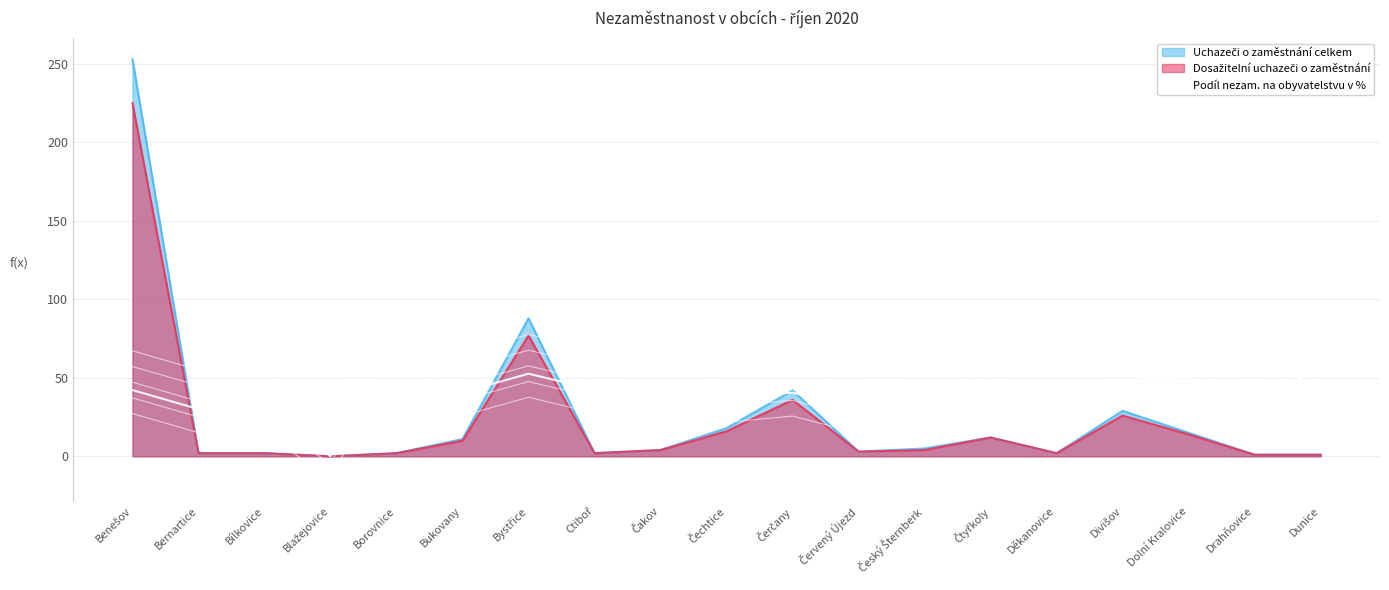

How many positive values are there?

18